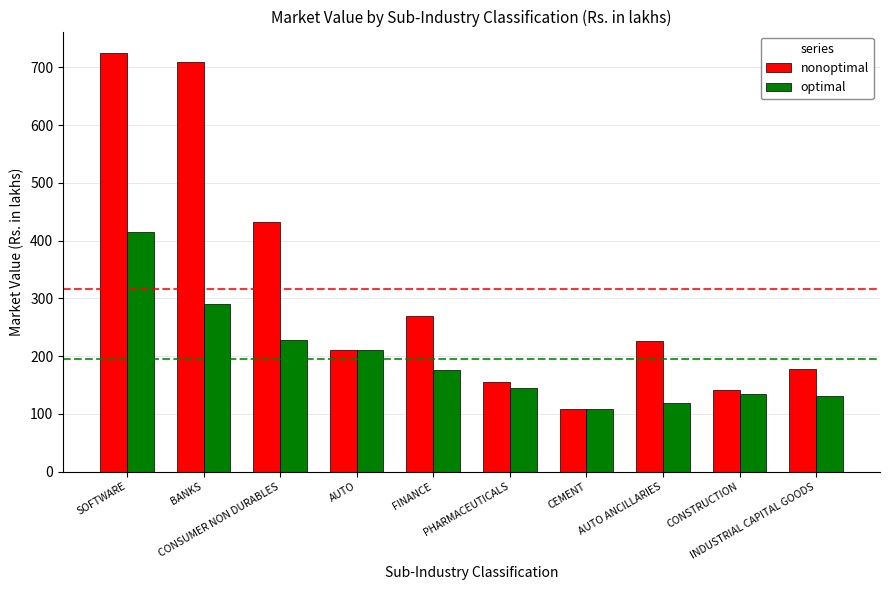

How many series are shown in this chart?

2